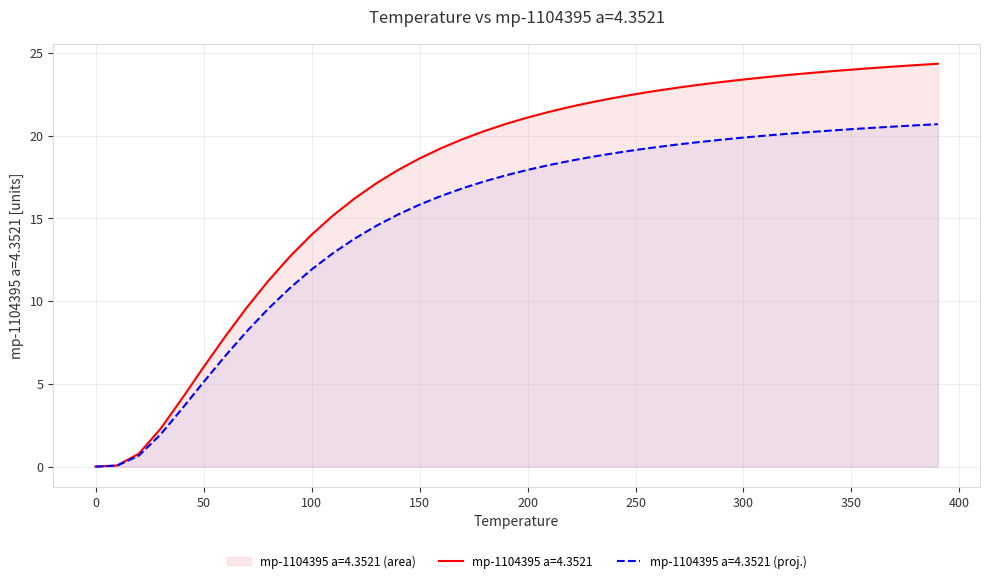

How many data points are less than 21?

20